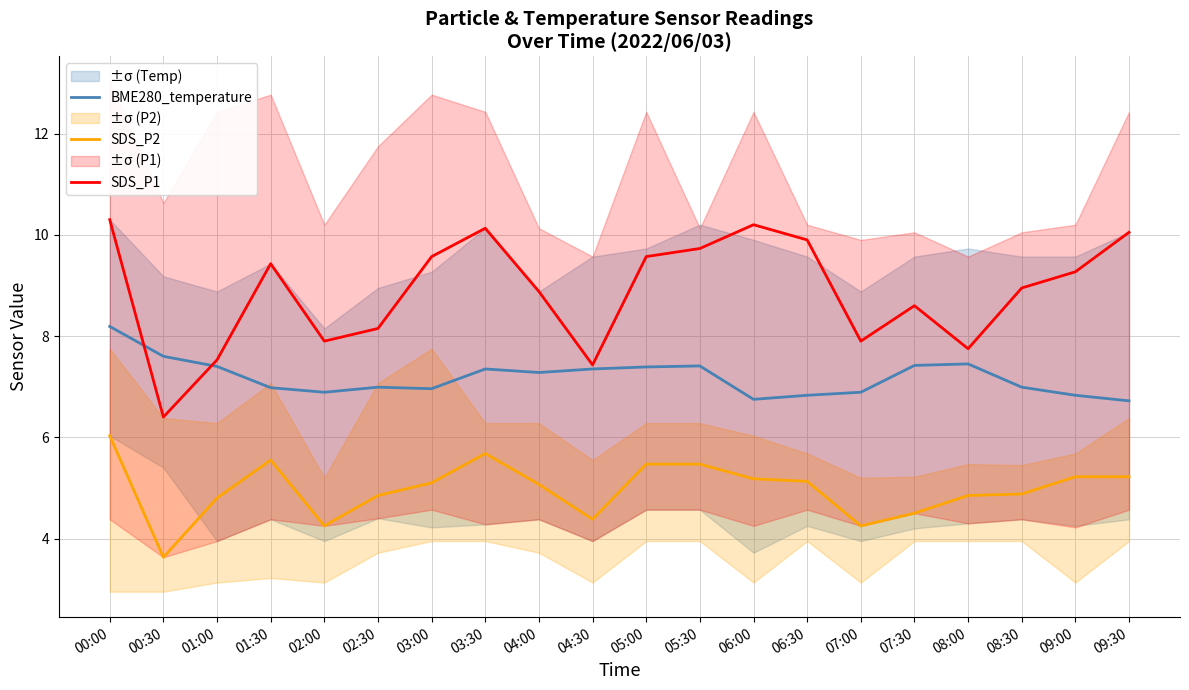

What is the label of the 2nd point from the left?

00:30